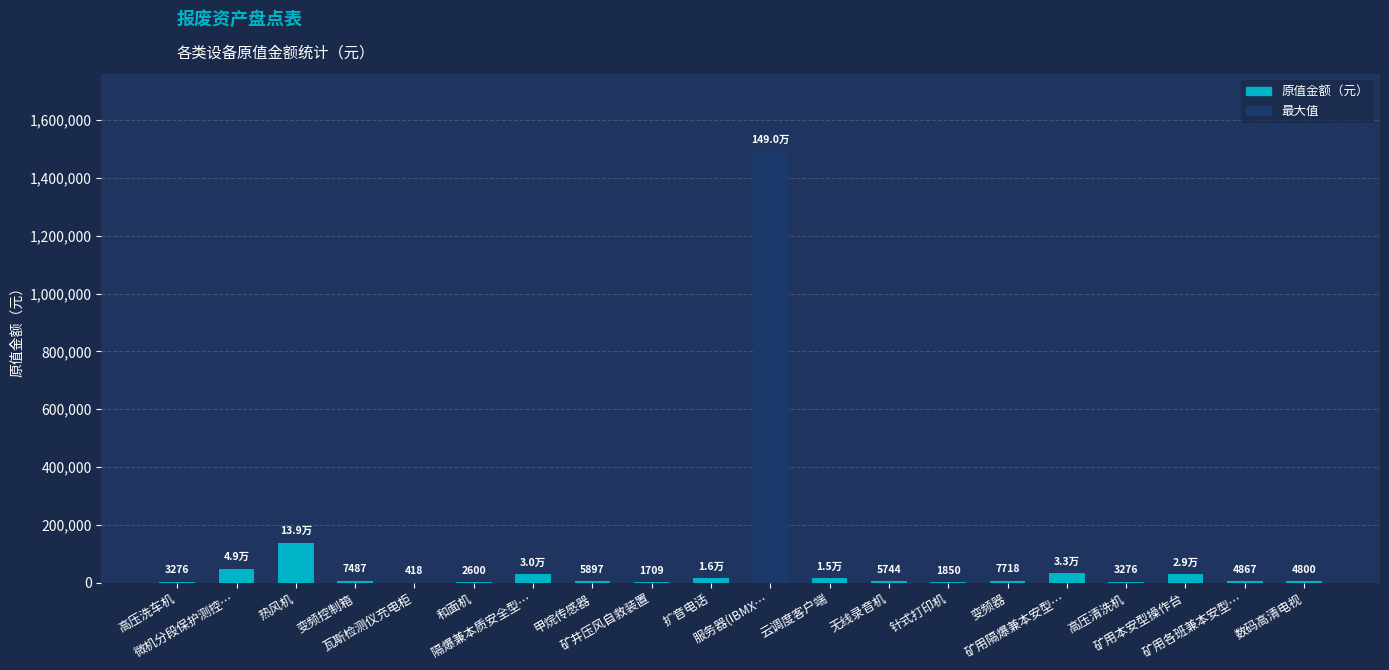

What is the greatest value displayed?

1490402.9